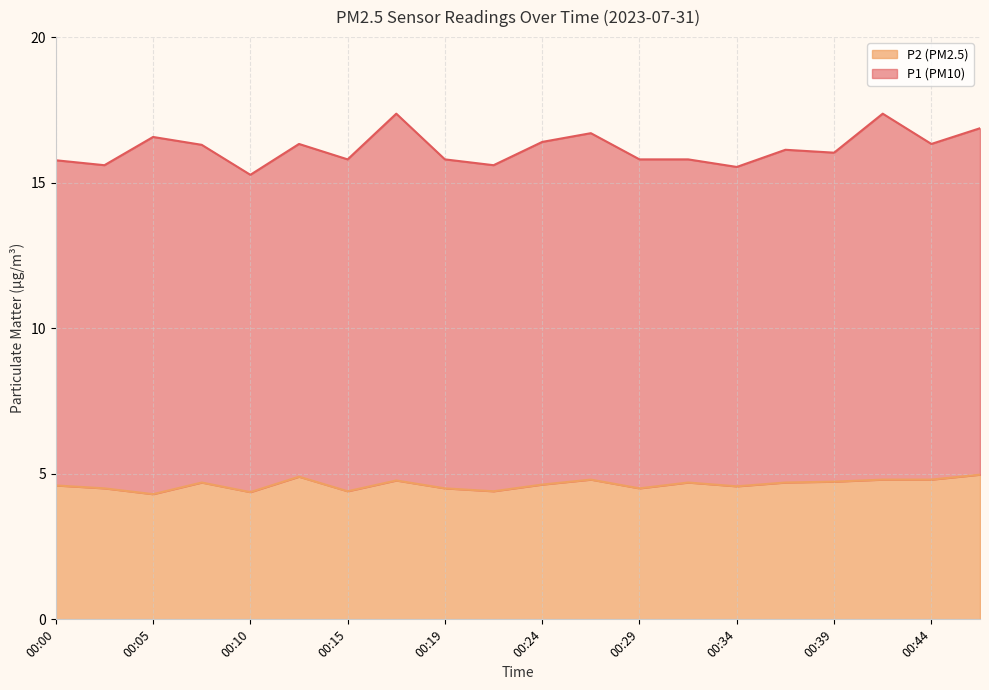

Which has a higher value, 00:46 or 00:24?

00:46